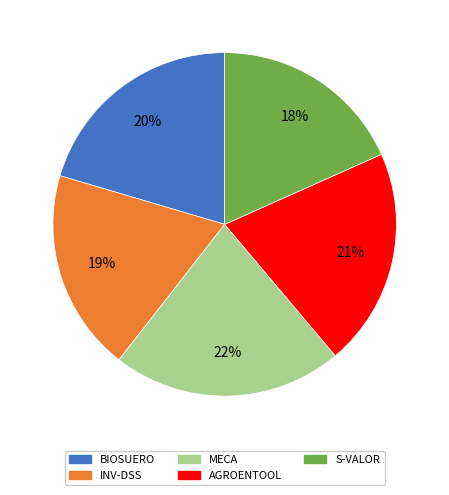

Between INV-DSS and S-VALOR, which is larger?

INV-DSS